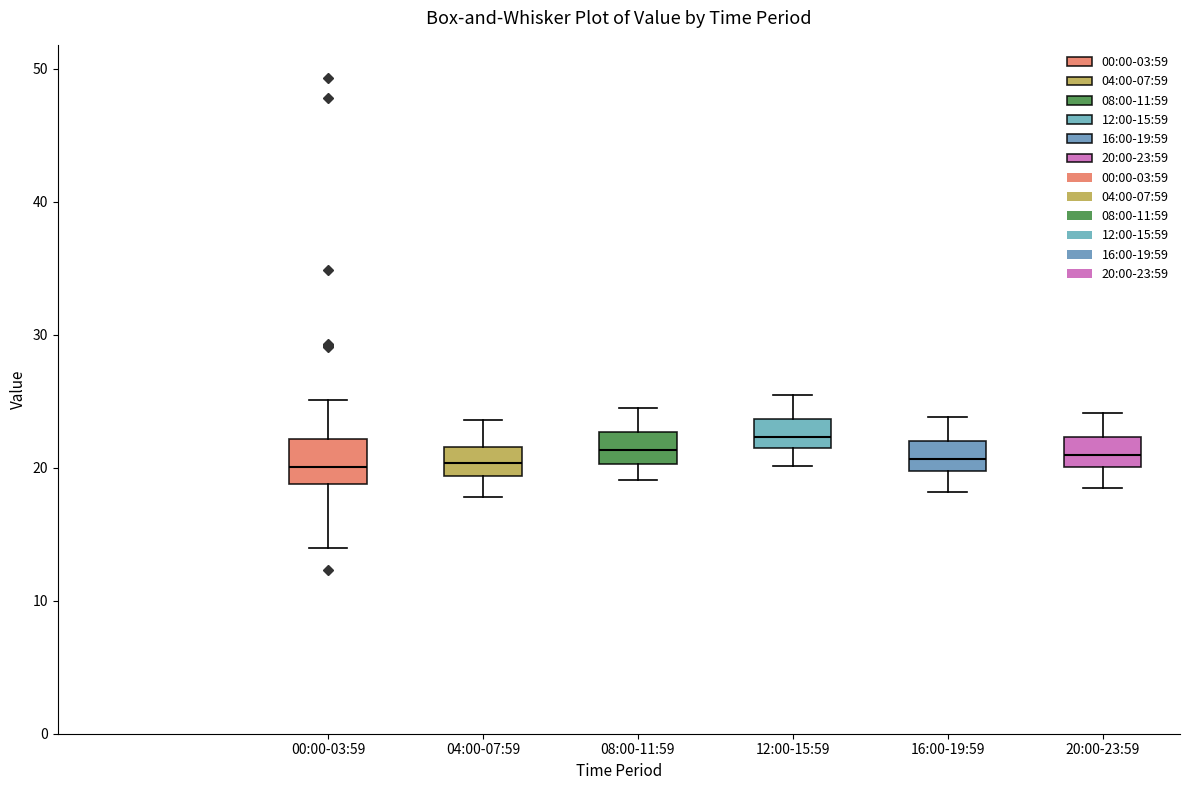

Where is the lower edge of the box for 04:00-07:59 on the y-axis? The values are not printed on the chart, so give them approximately, as read against the axis.

19